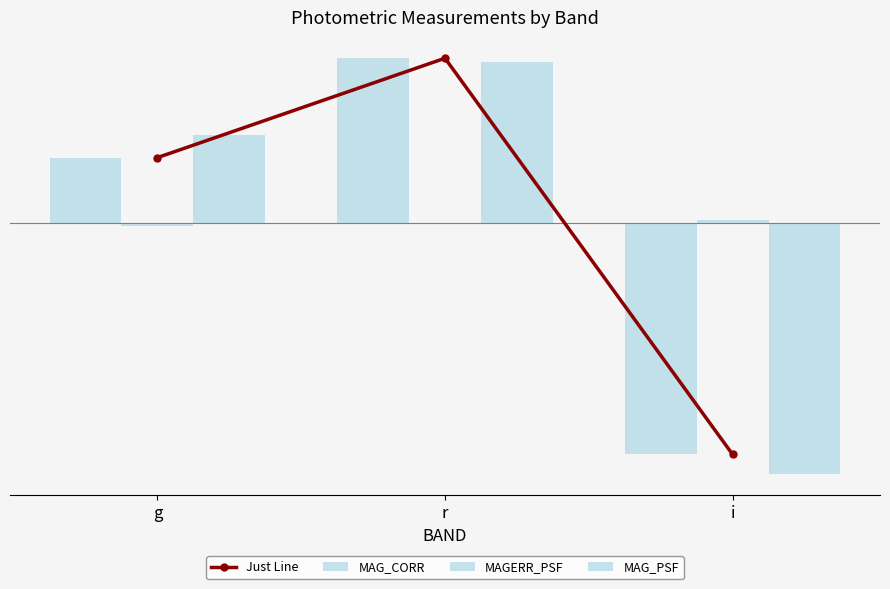

What is the difference between the maximum and minimum values in the MAG_CORR series?

0.2